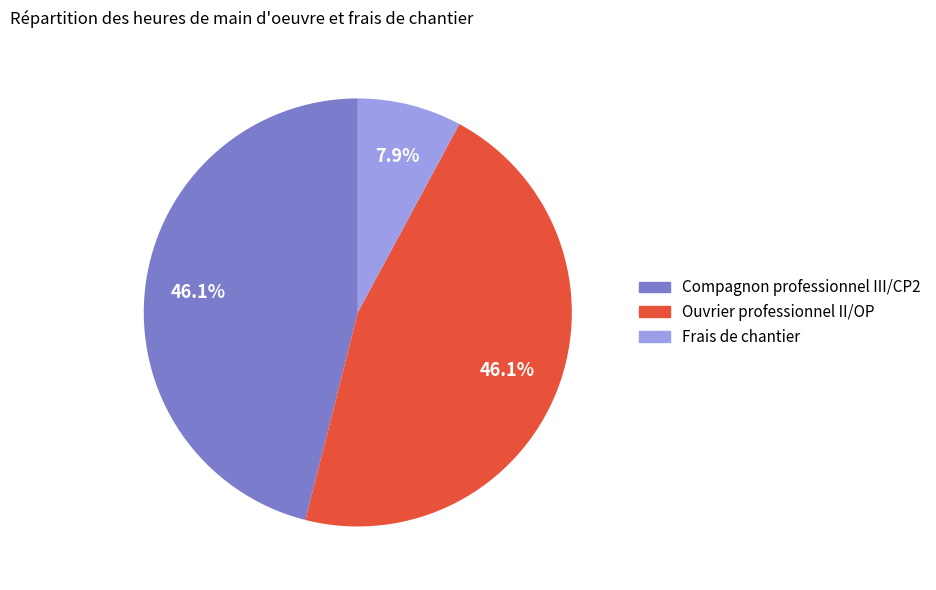

Is there a majority slice in this chart?

No